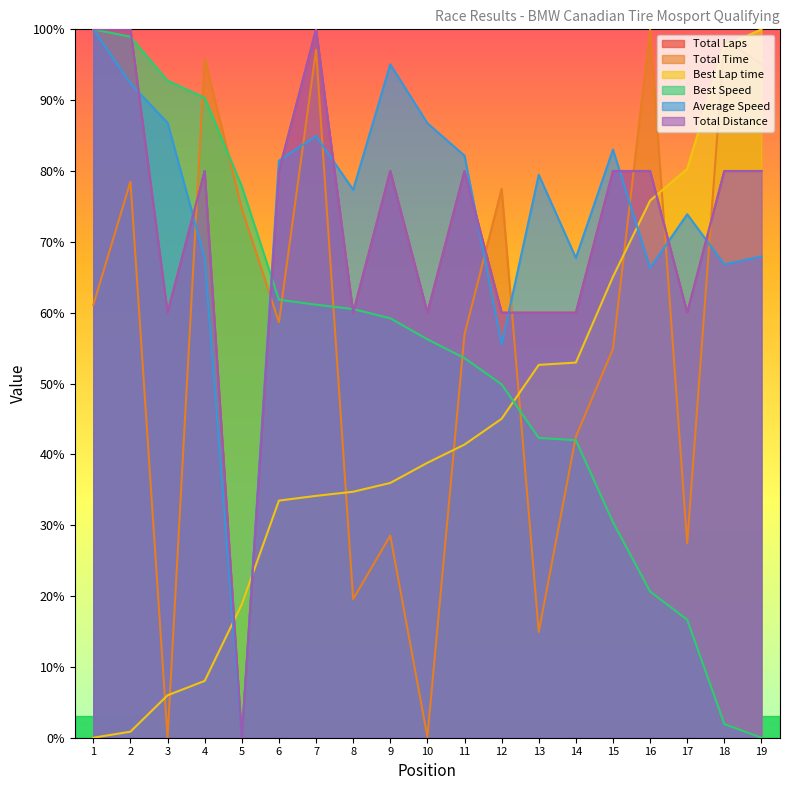

List the labels in order of Total Laps value, smallest first.

5, 3, 8, 10, 12, 13, 14, 17, 4, 6, 9, 11, 15, 16, 18, 19, 1, 2, 7